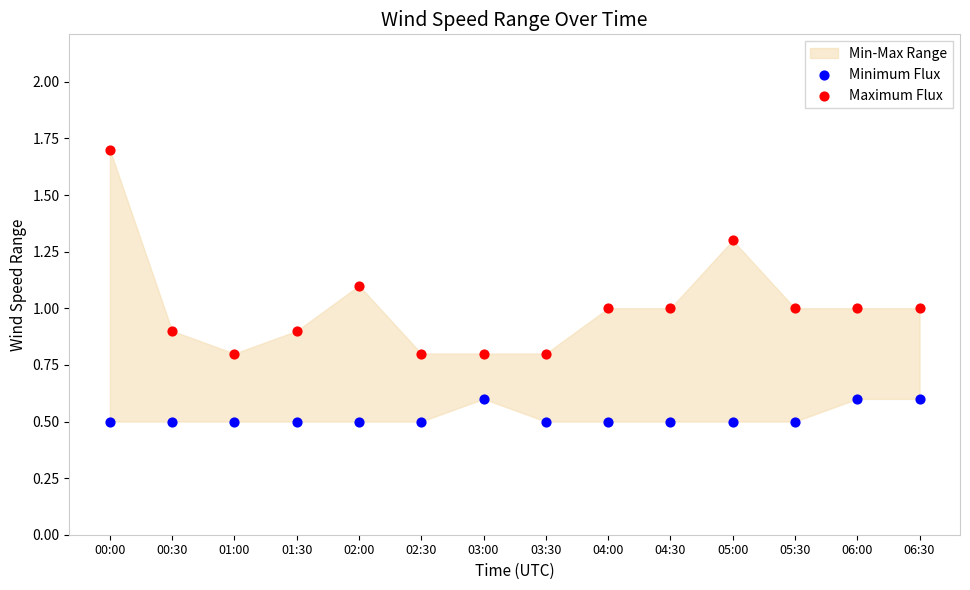

Across all data points, what is the range of Y values (max minus min)?

1.2